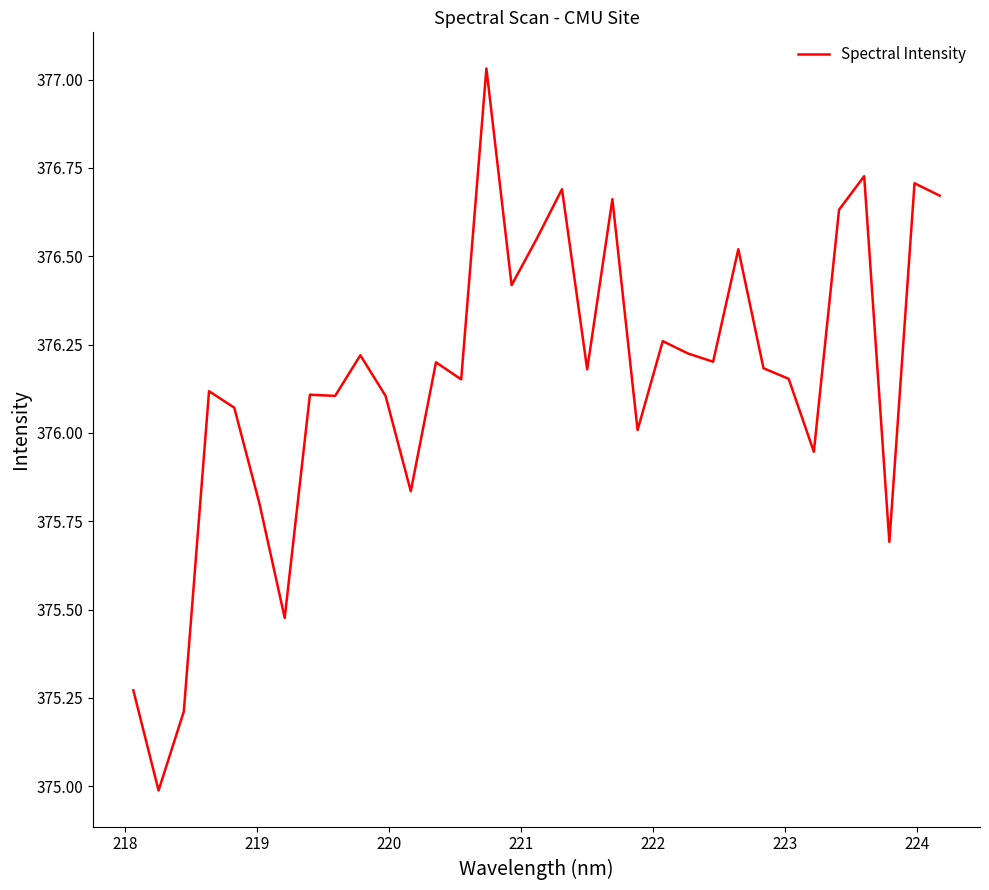

What is the minimum value shown in the chart?

375.0